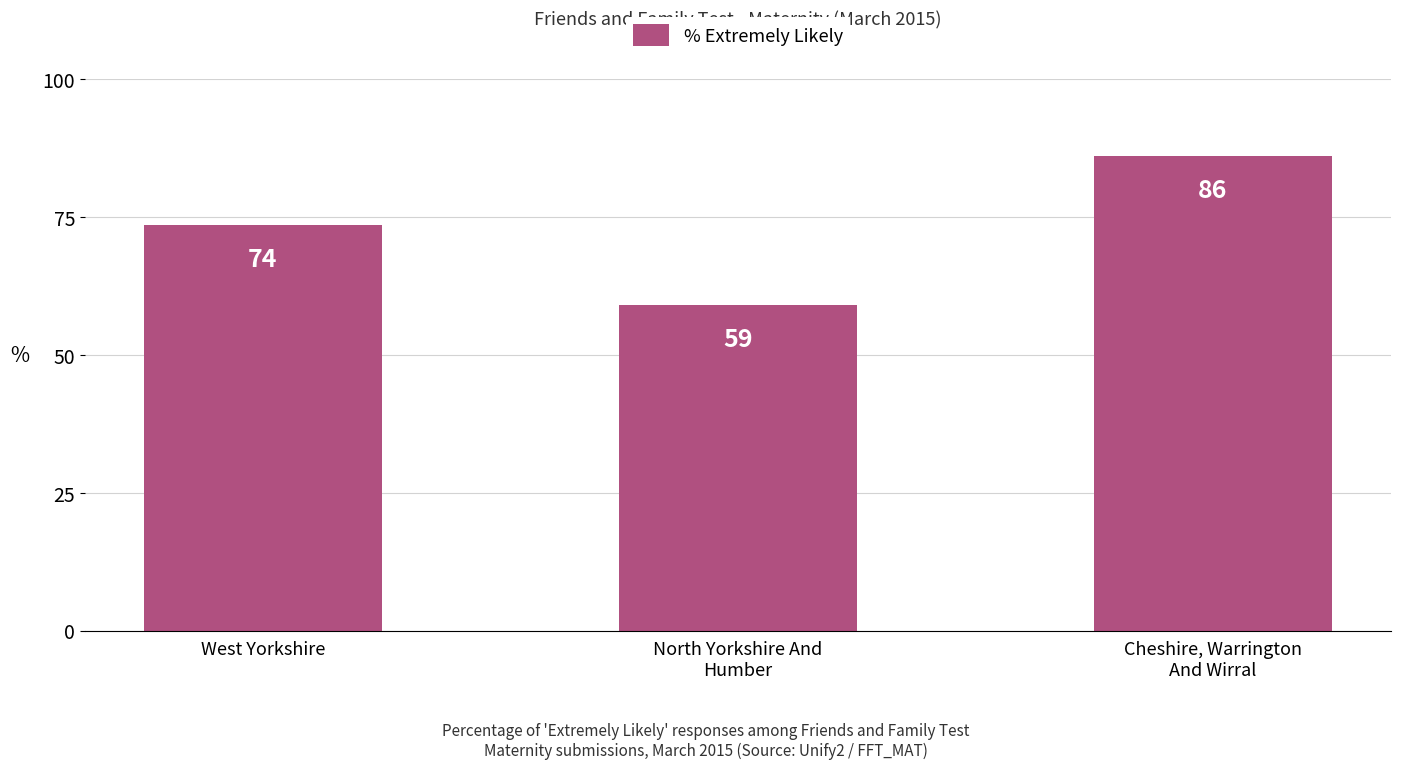

Between West Yorkshire and Cheshire, Warrington
And Wirral, which is larger?

Cheshire, Warrington
And Wirral